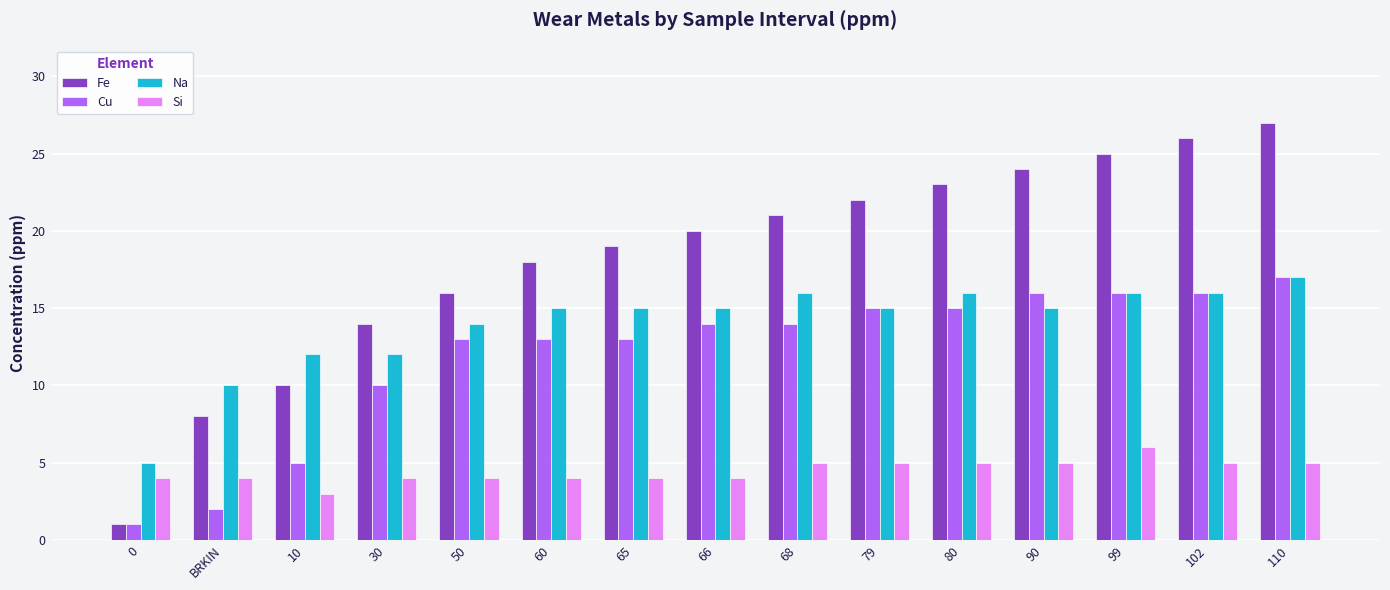

At which category is the sum across all series the highest?

110